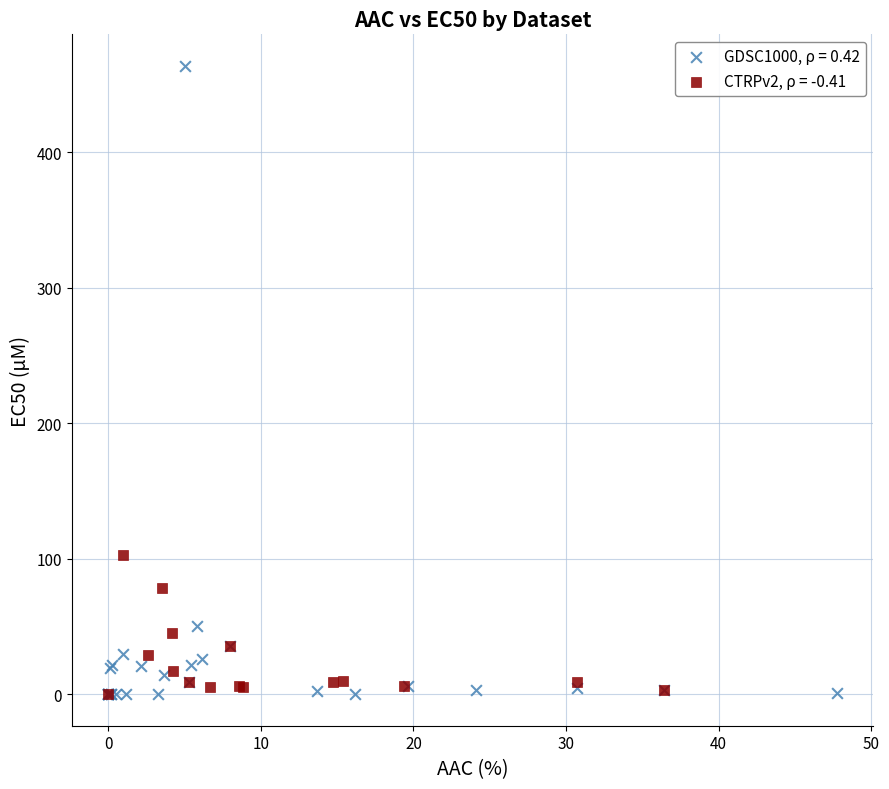

Which series has the widest spread of Y values?

GDSC1000, ρ = 0.42